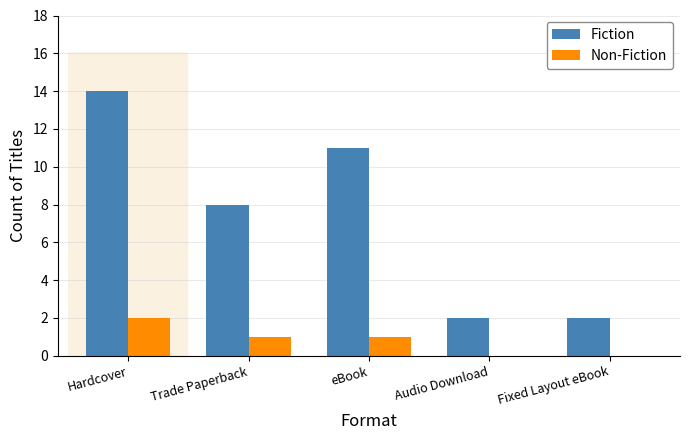

Is the value of Non-Fiction at Fixed Layout eBook greater than the value of Fiction at eBook?

No